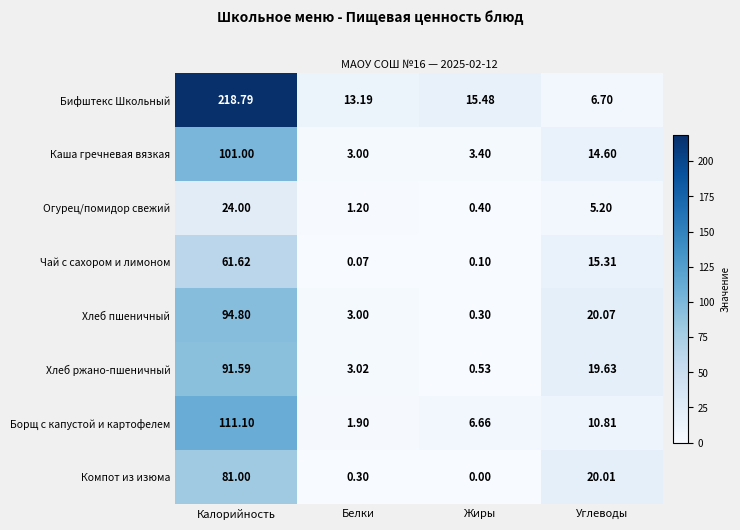

Is the value of Бифштекс Школьный at Белки greater than the value of Компот из изюма at Углеводы?

No